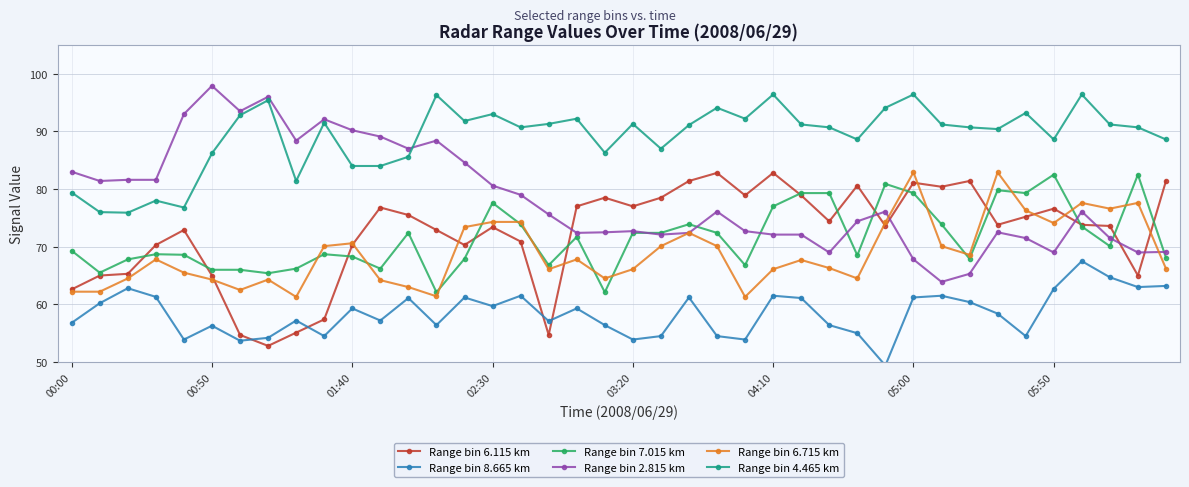

What are all the series names shown in the legend?

Range bin 6.115 km, Range bin 8.665 km, Range bin 7.015 km, Range bin 2.815 km, Range bin 6.715 km, Range bin 4.465 km